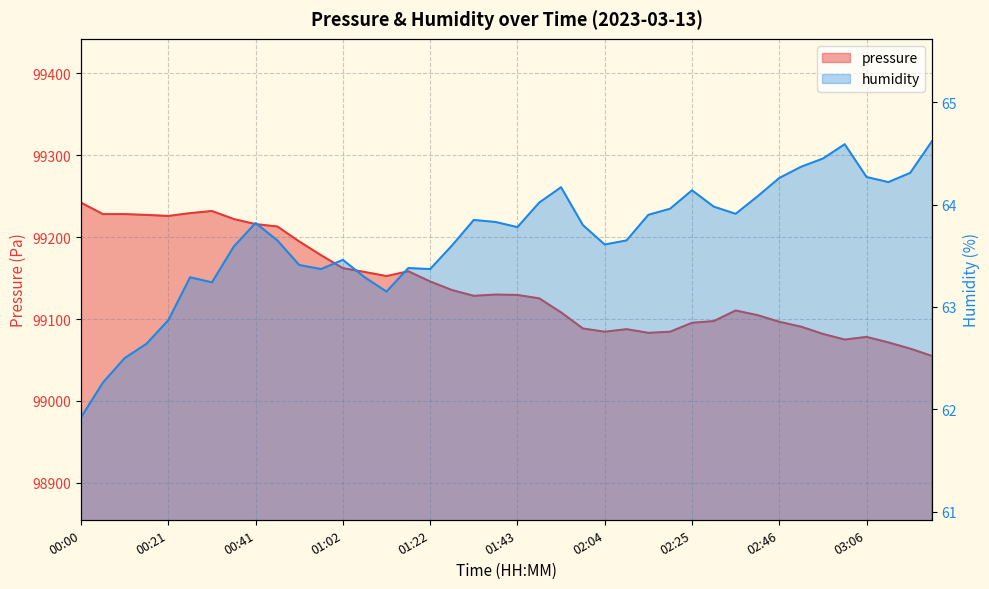

True or false: humidity and pressure intersect in this chart.

False